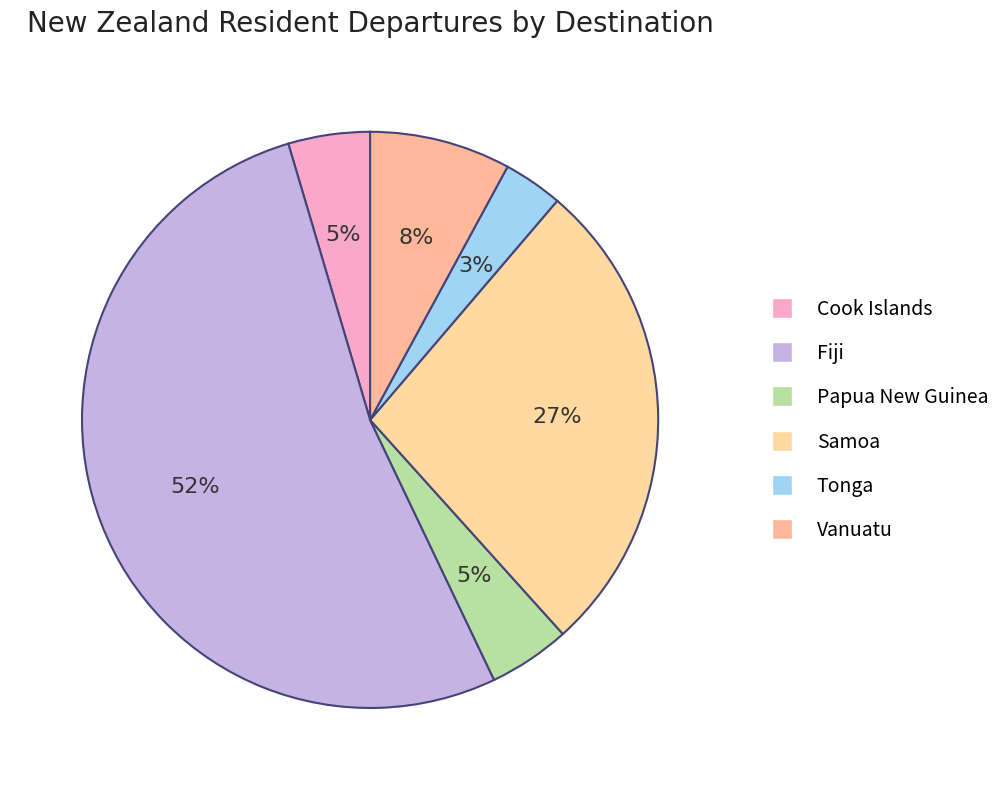

Rank the categories by value from highest to lowest.

Fiji, Samoa, Vanuatu, Cook Islands, Papua New Guinea, Tonga